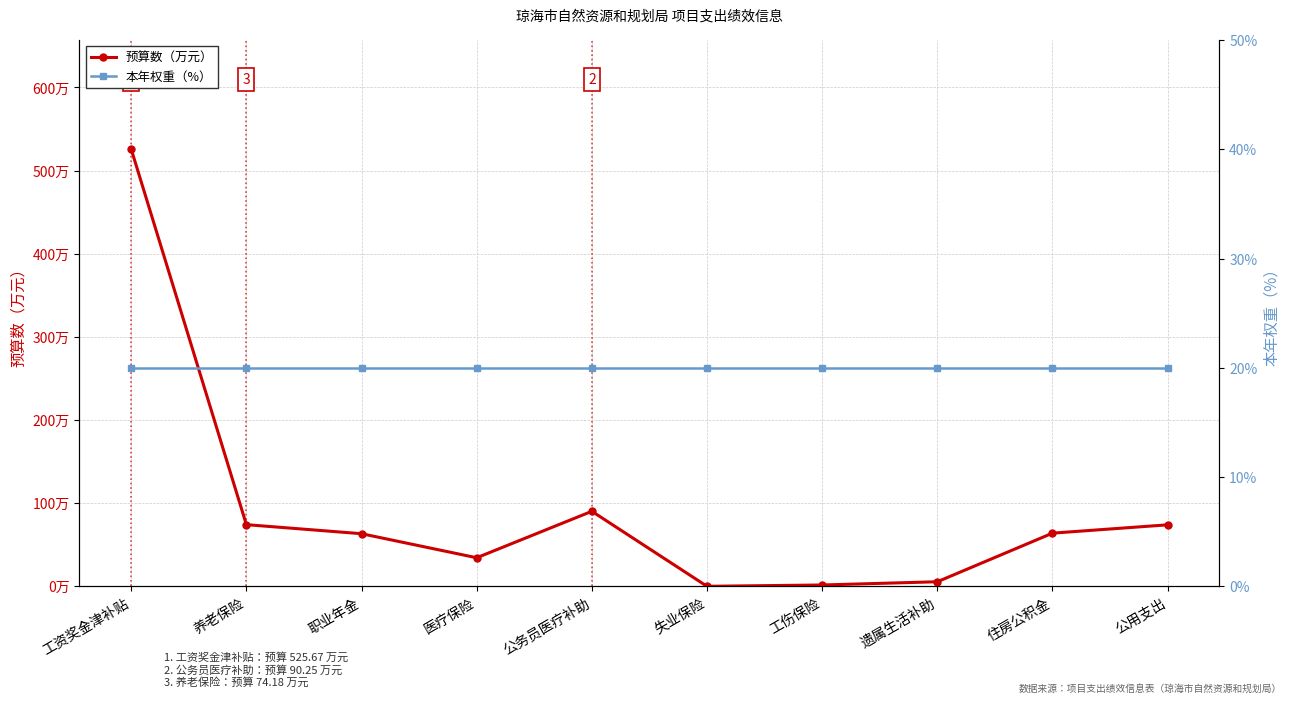

List the labels in order of 本年权重（%） value, smallest first.

工资奖金津补贴, 养老保险, 职业年金, 医疗保险, 公务员医疗补助, 失业保险, 工伤保险, 遗属生活补助, 住房公积金, 公用支出